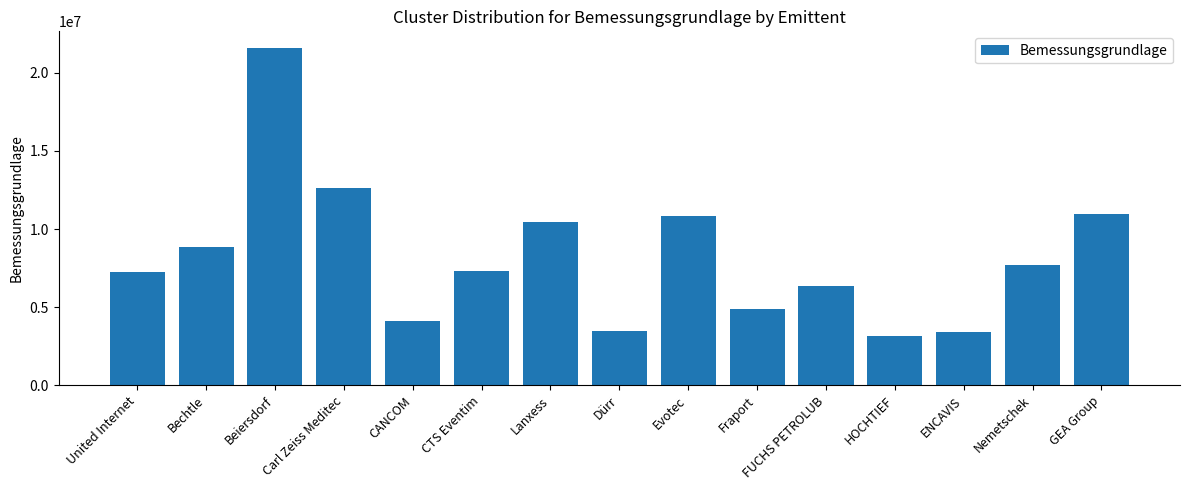

At which label does the data first exceed 7325245?

Bechtle